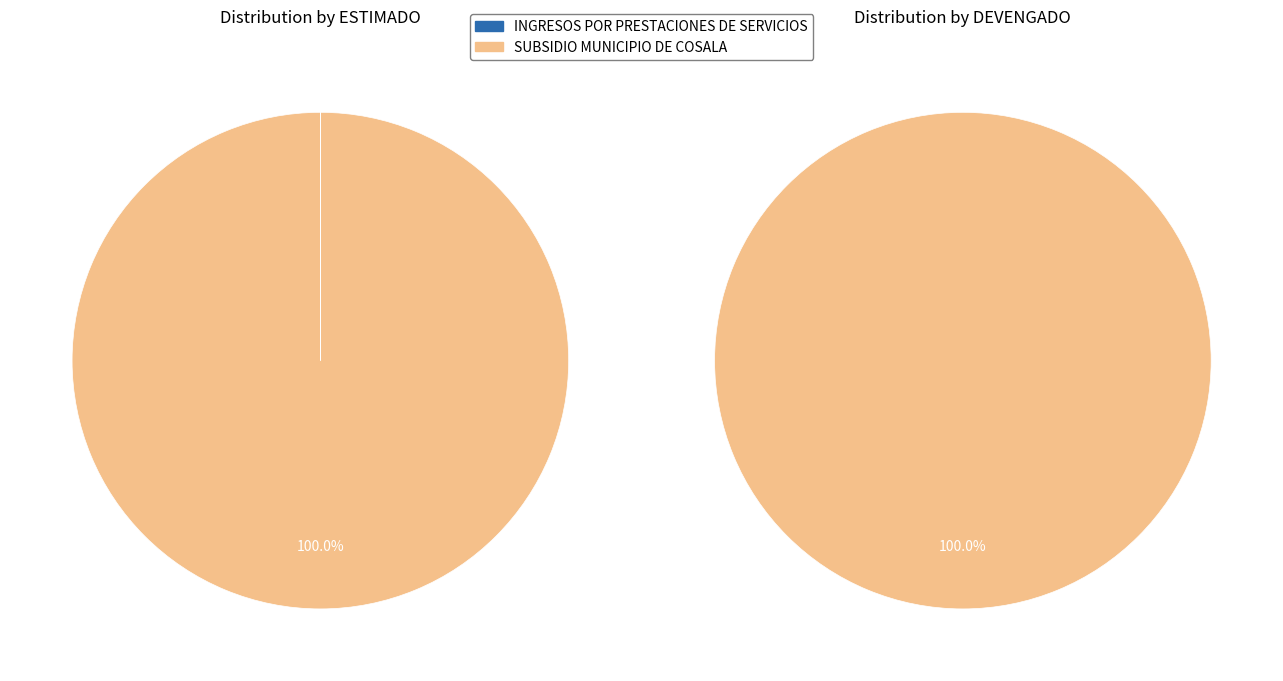

To the nearest percent, what is the difference between the SUBSIDIO MUNICIPIO DE COSALA and INGRESOS POR PRESTACIONES DE SERVICIOS slice percentages?

100%